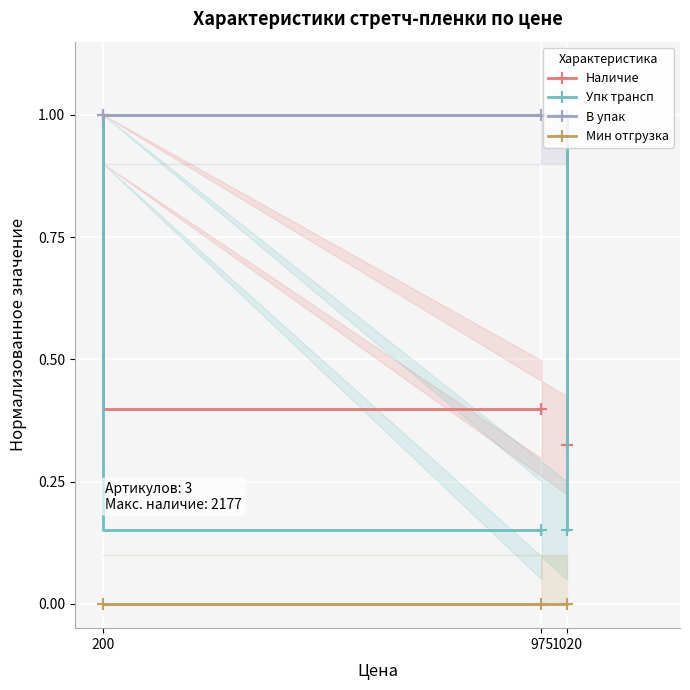

How many data points does each series have?

3